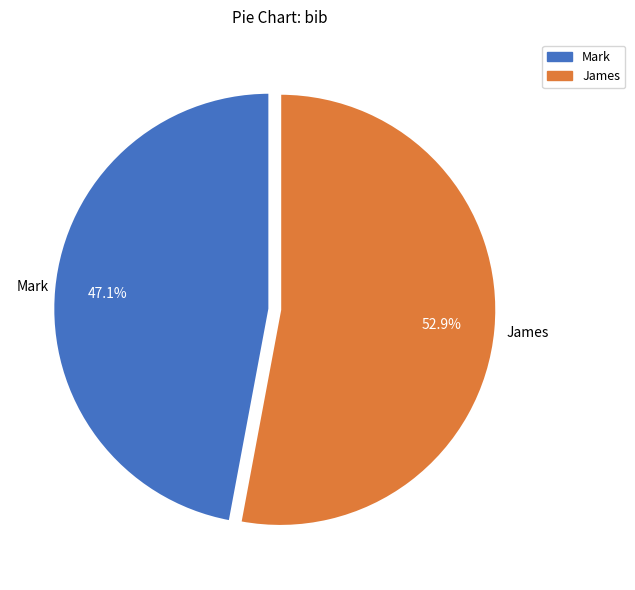

What is the smallest slice in the pie chart?

Mark